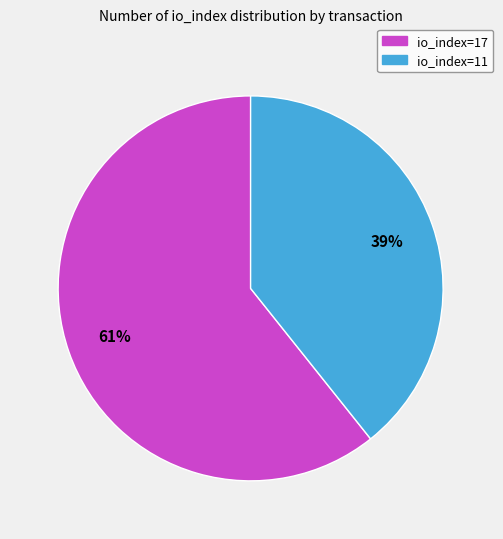

Which slice represents more than half of the pie?

io_index=17